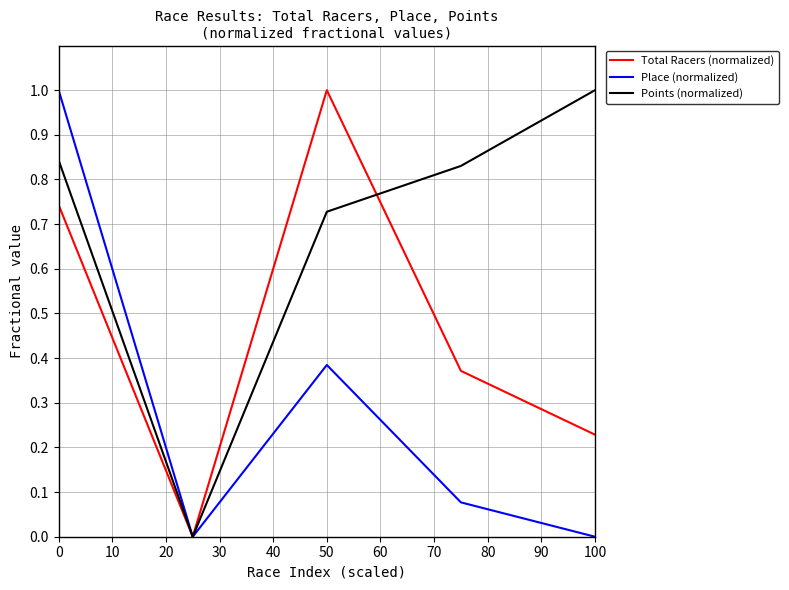

List the series in order of their overall mean, highest first.

Points (normalized), Total Racers (normalized), Place (normalized)